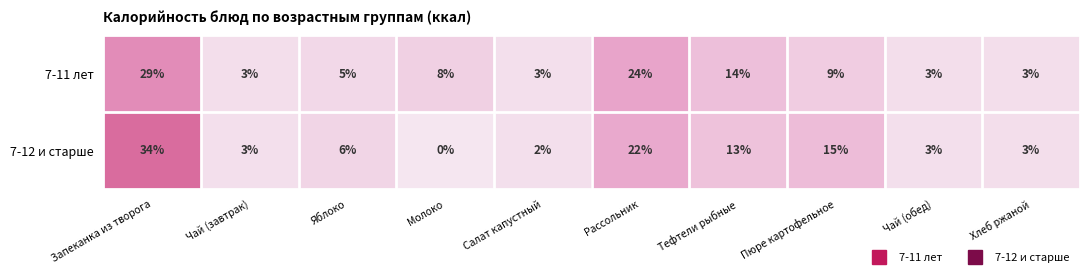

The 7-11 лет series shows 29 at Запеканка из творога. True or false?

True